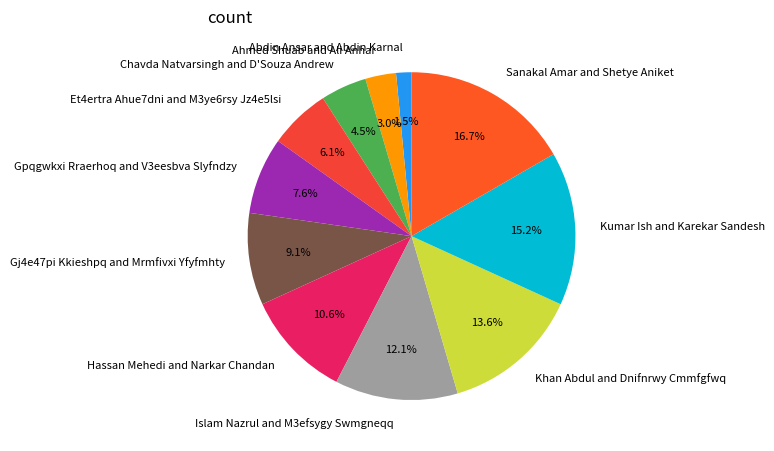

To the nearest percent, what portion does Kumar Ish and Karekar Sandesh represent?

15%